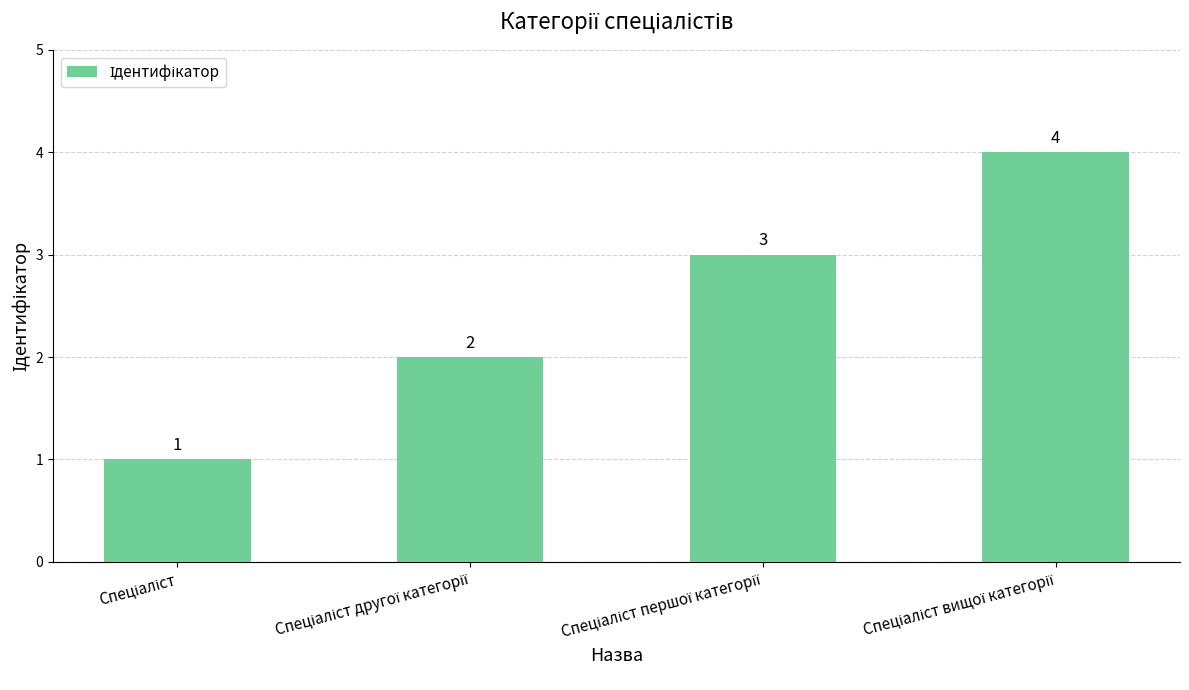

Count the values in the range 2 to 4.

3